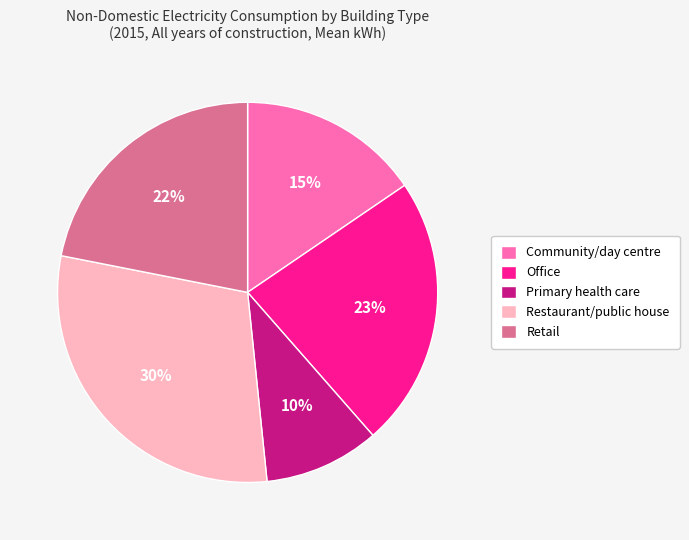

True or false: Restaurant/public house accounts for 43% of the total.

False